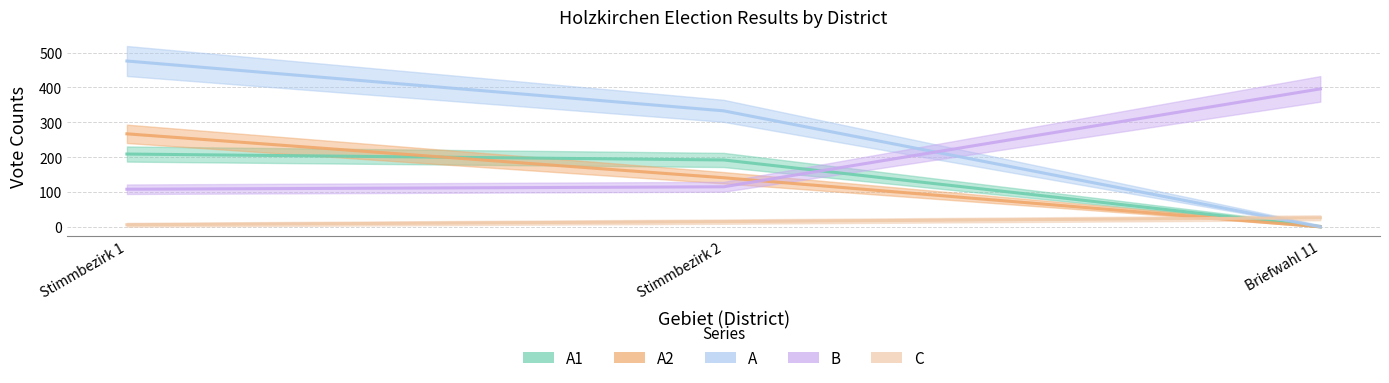

At which category does the chart reach its peak across all series?

Stimmbezirk 1